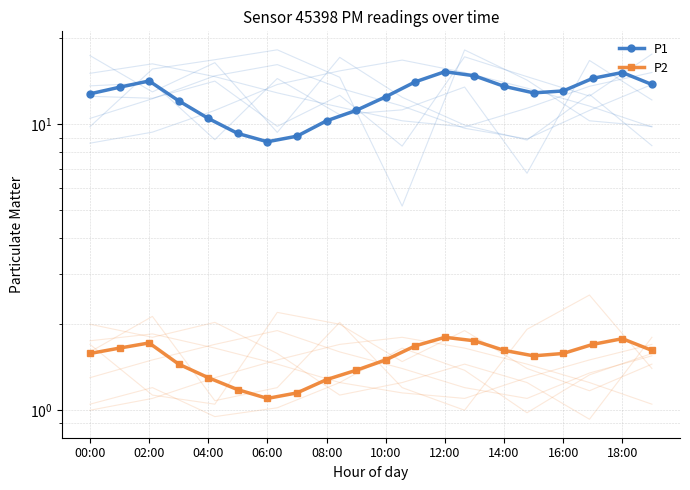

Which category has the highest value in the P1 series?

12:00